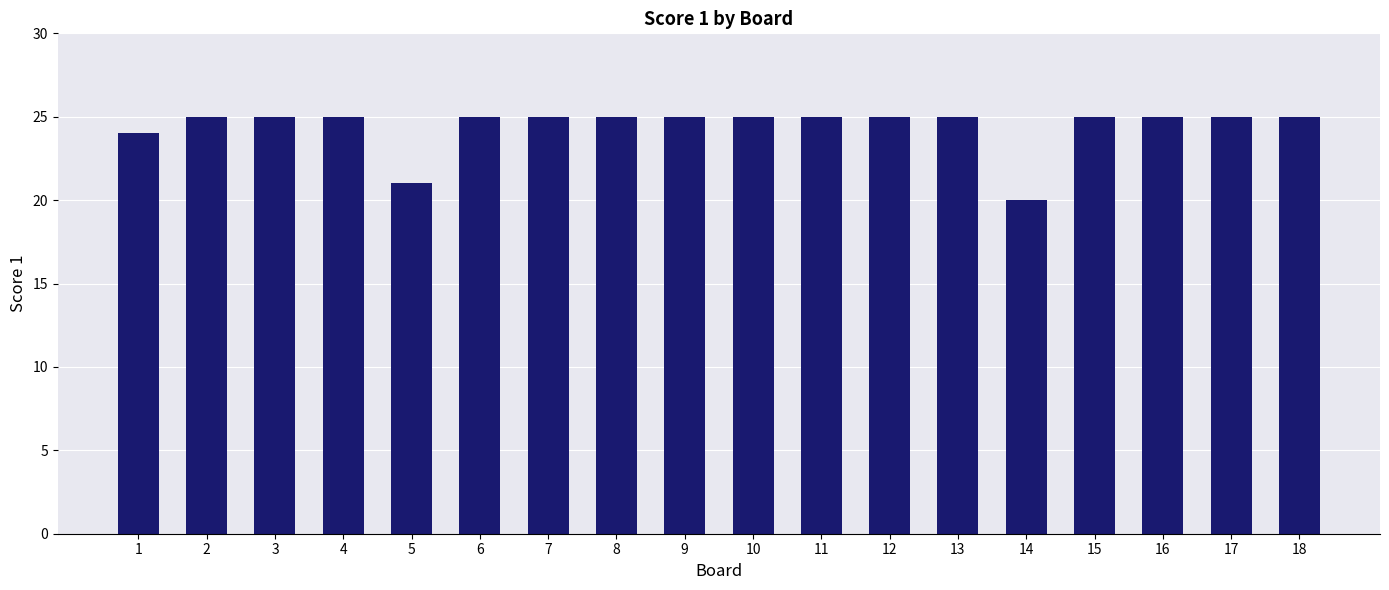

Count the number of data series in this chart.

1